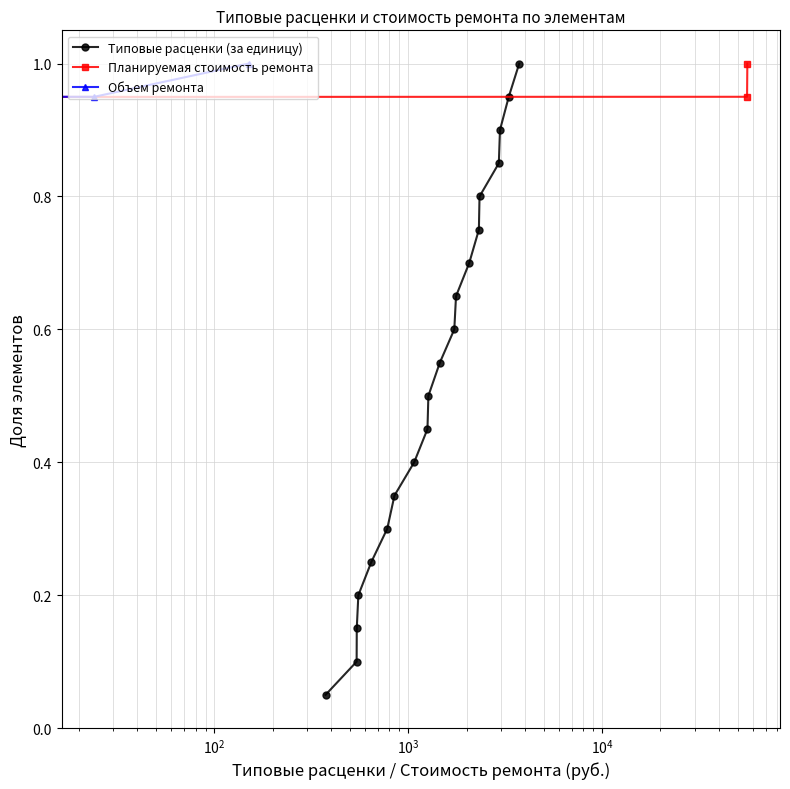

True or false: Типовые расценки (за единицу) has more than 2 interior local peaks.

False